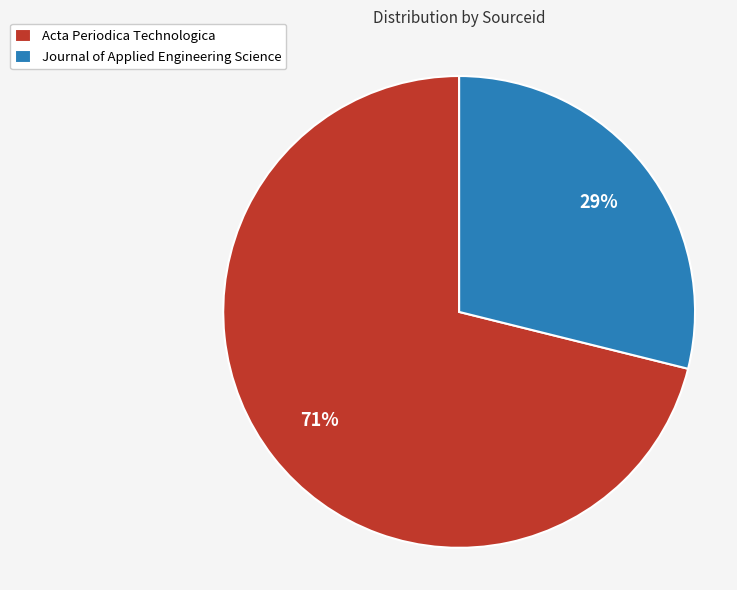

Combined, do Acta Periodica Technologica and Journal of Applied Engineering Science account for over 50%?

Yes